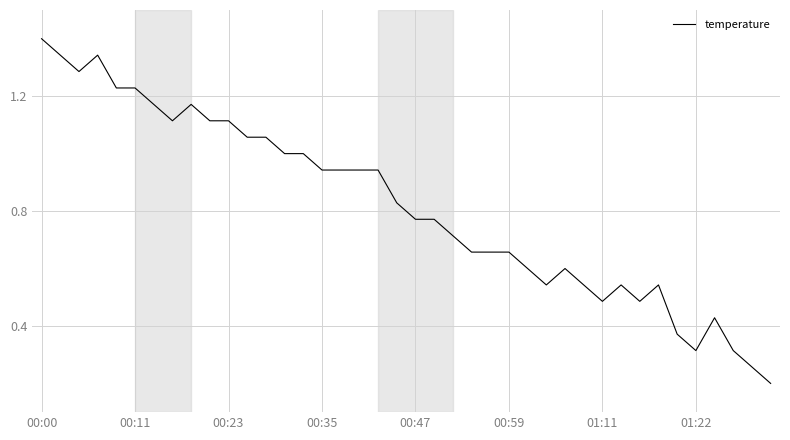

What is the maximum value shown in the chart?

1.4